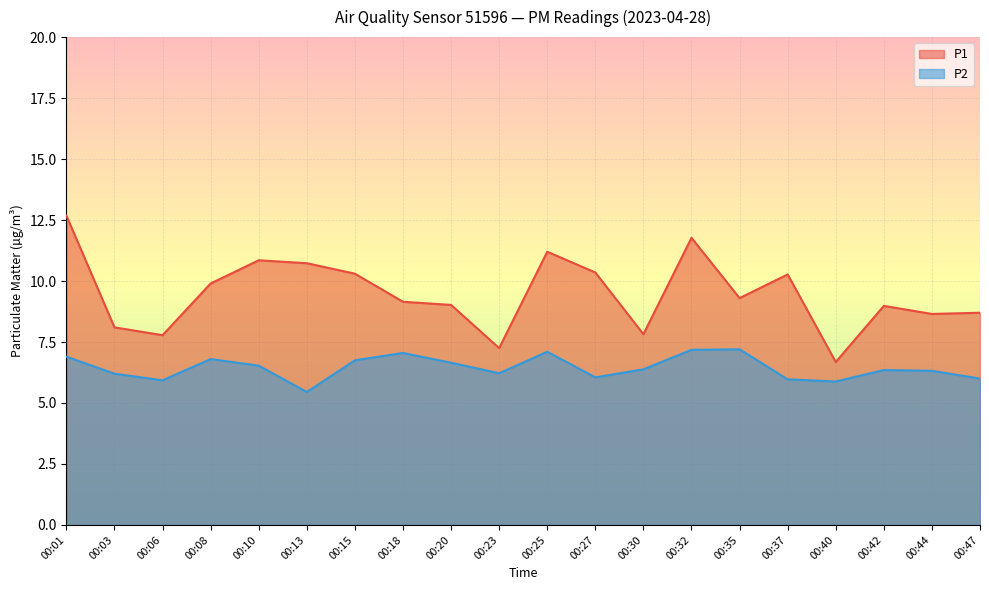

How many series are shown in this chart?

2